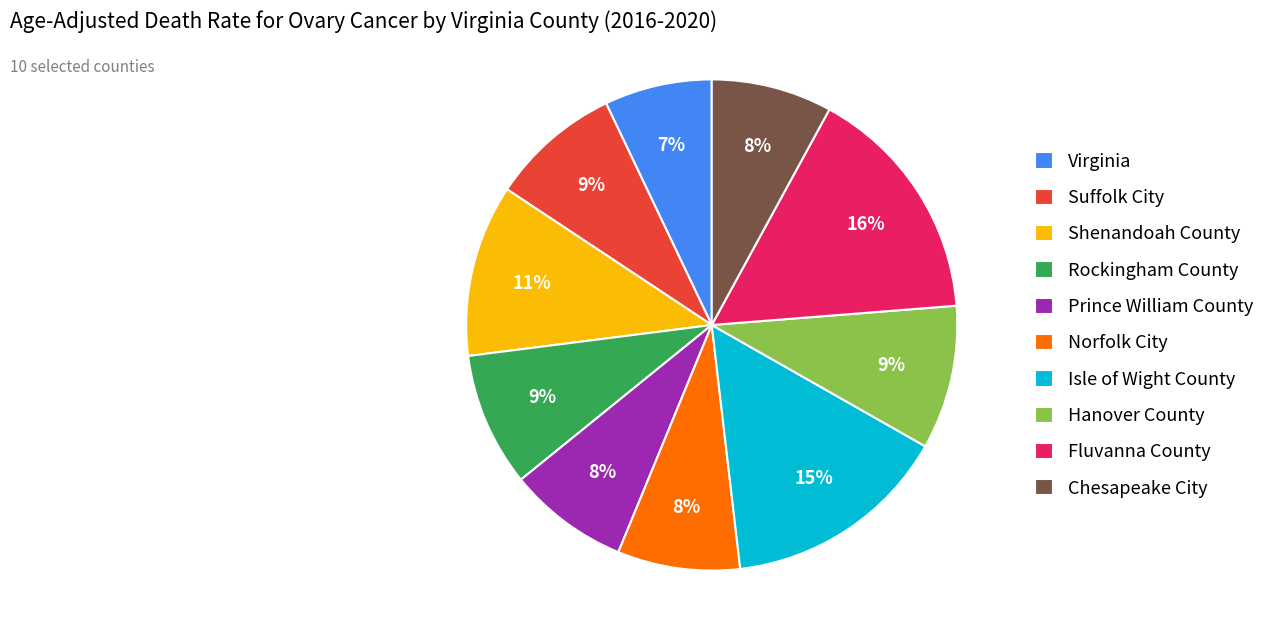

To the nearest percent, what is the difference between the largest and smallest slice percentages?

9%